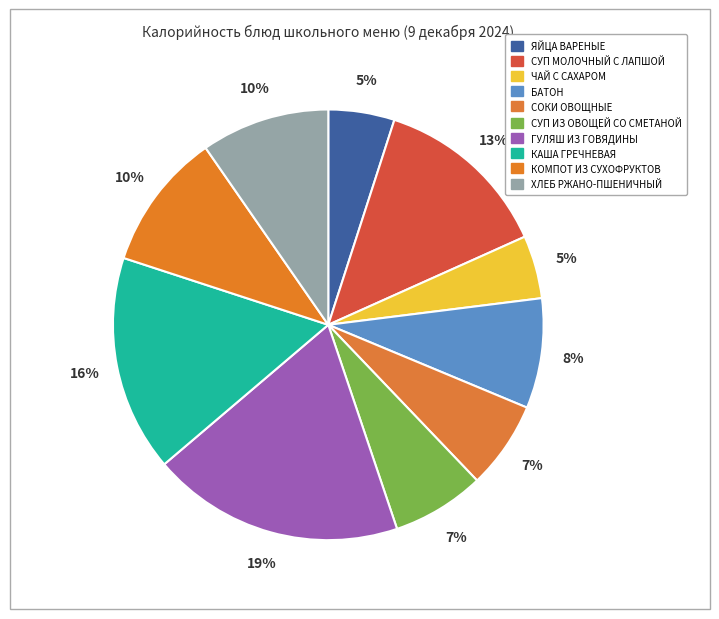

To the nearest percent, what is the average slice percentage?

10%